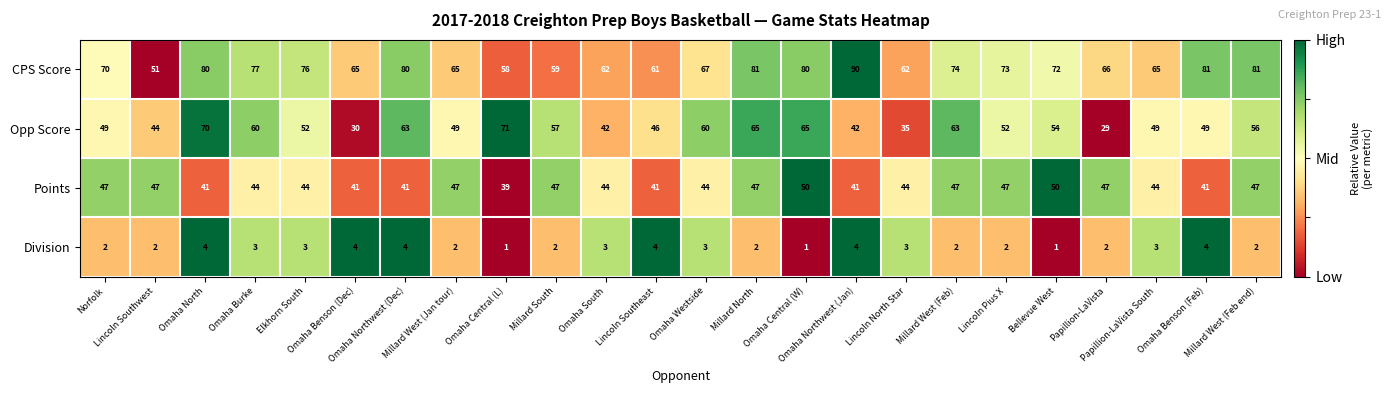

What is the sum of all Division values?

63